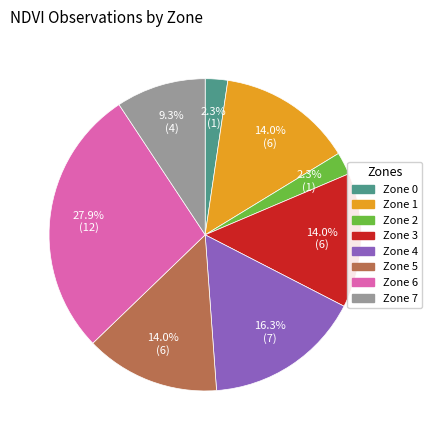

Do Zone 3 and Zone 0 together represent more than half of the pie?

No